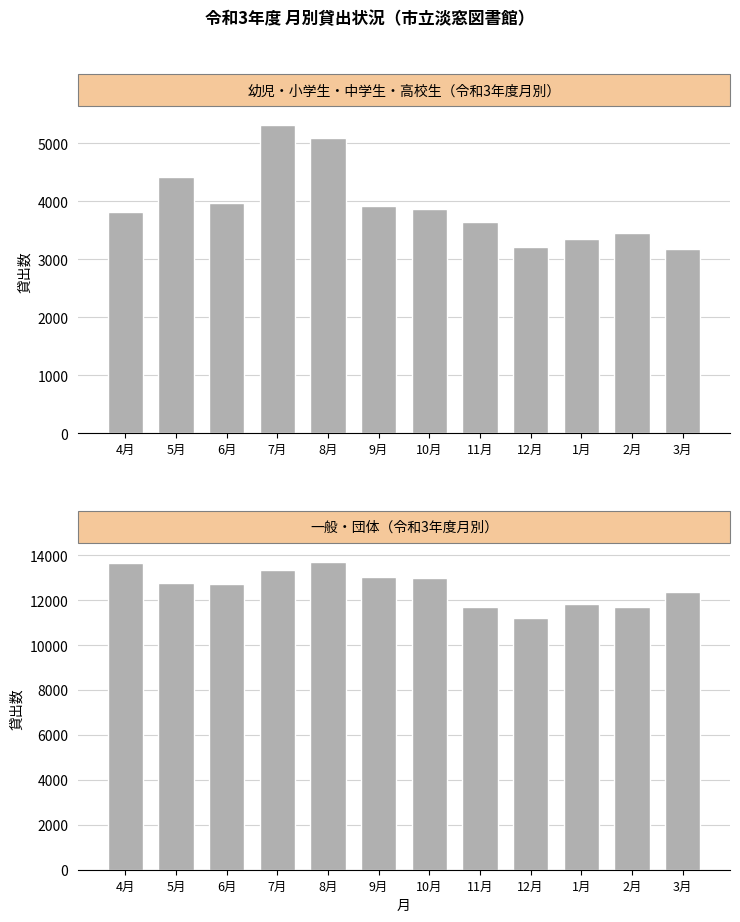

What is the value of the 一般・団体 bar at the 6th from the left?

13027